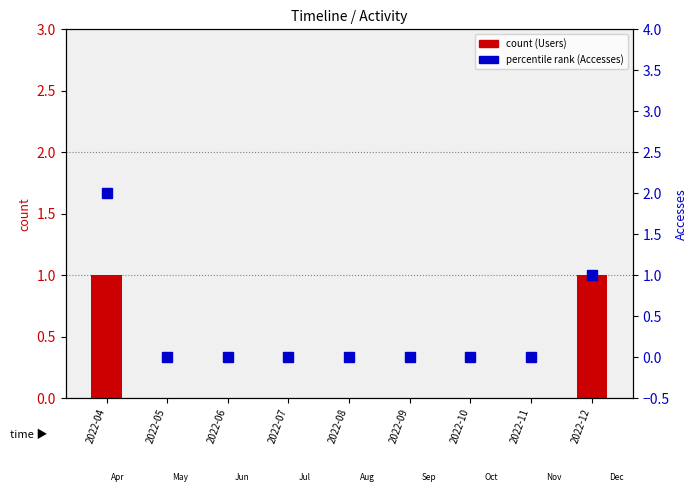

At 2022-08, list the series in order from largest to smallest.

Users (count), Accesses (percentile)